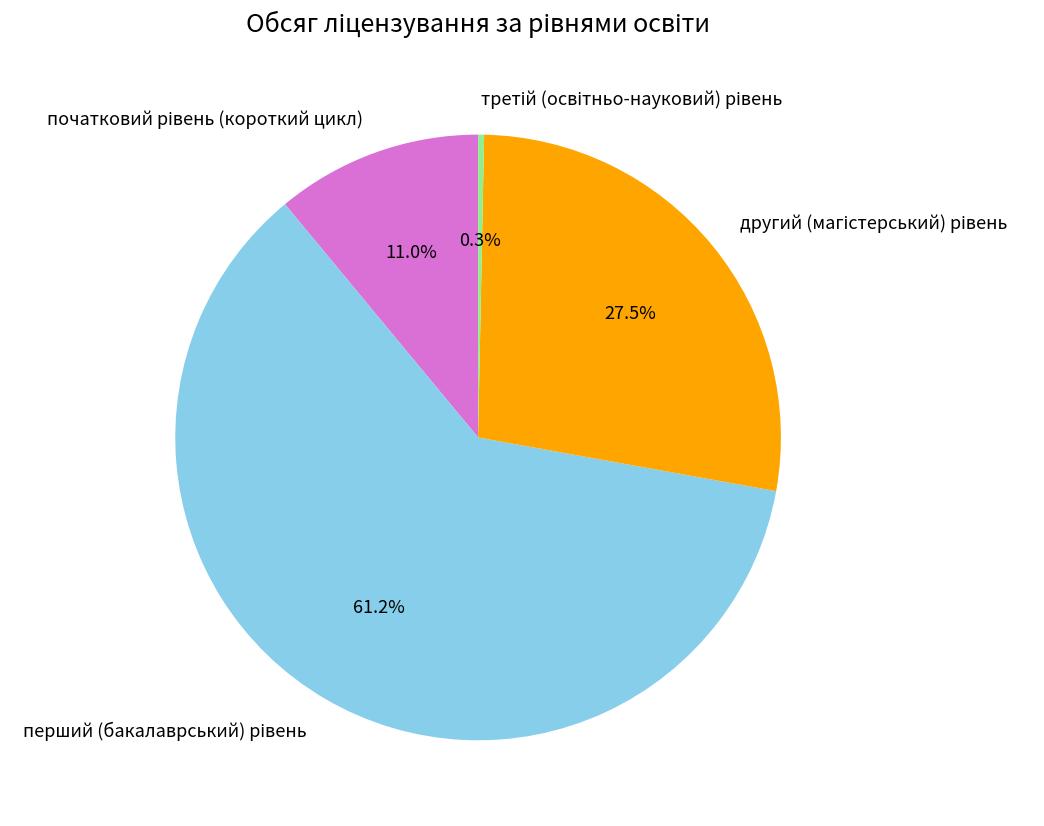

Does any single category account for the majority?

Yes